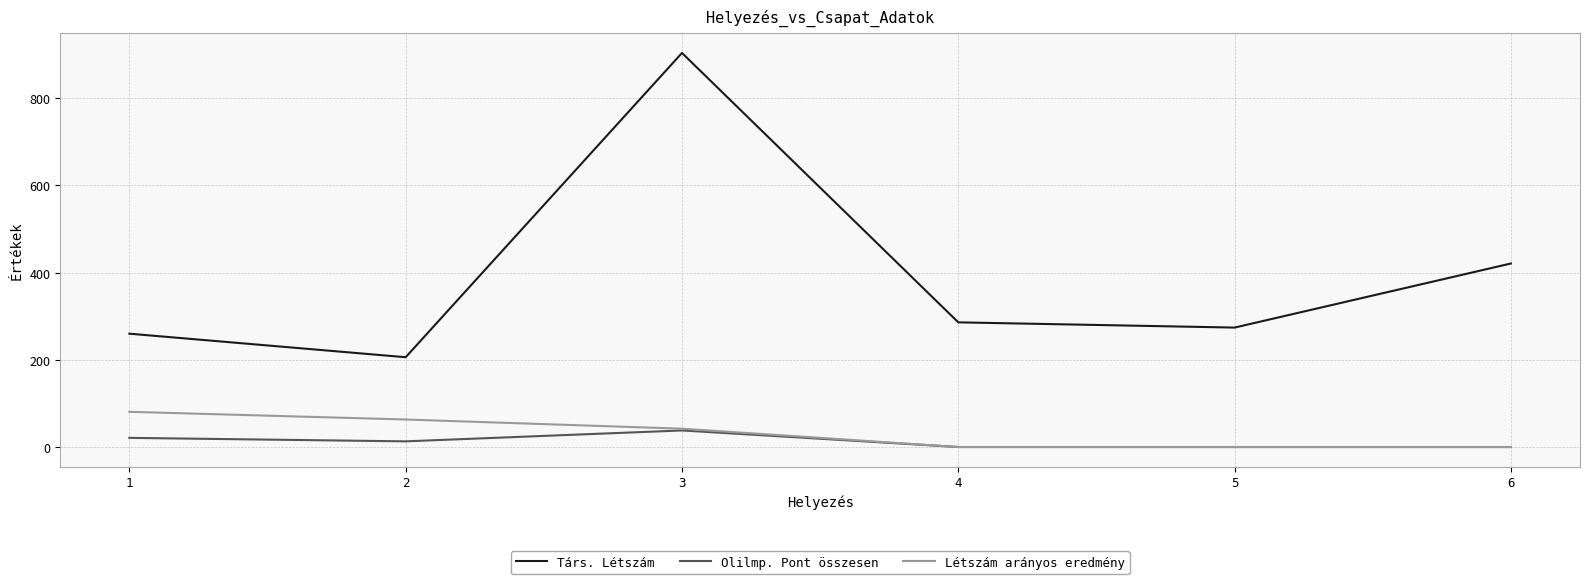

Which series has the widest spread of values?

Társ. Létszám